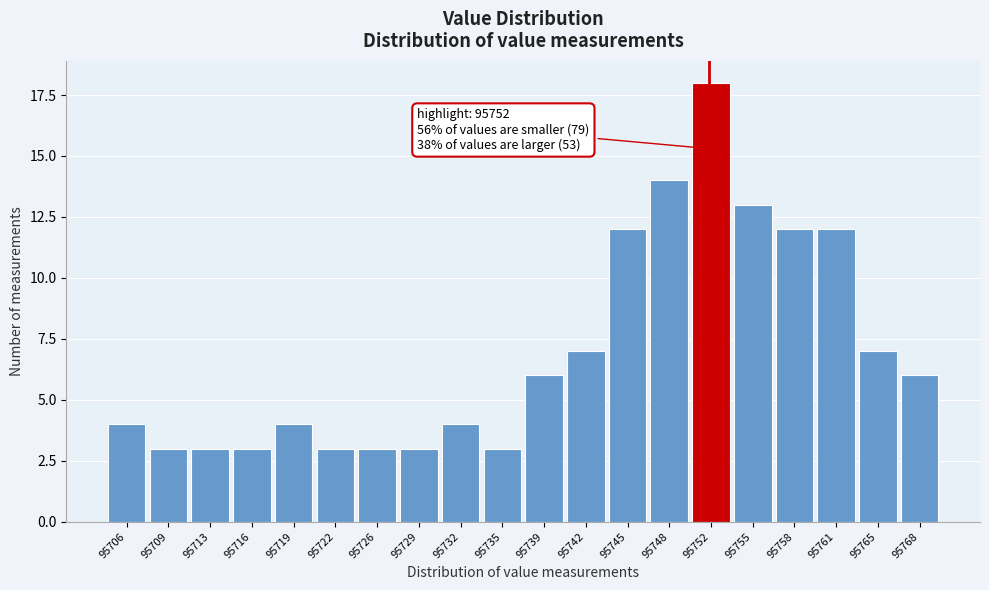

Reading left to right, extract all data points from this chart.

4	3	3	3	4	3	3	3	4	3	6	7	12	14	18	13	12	12	7	6